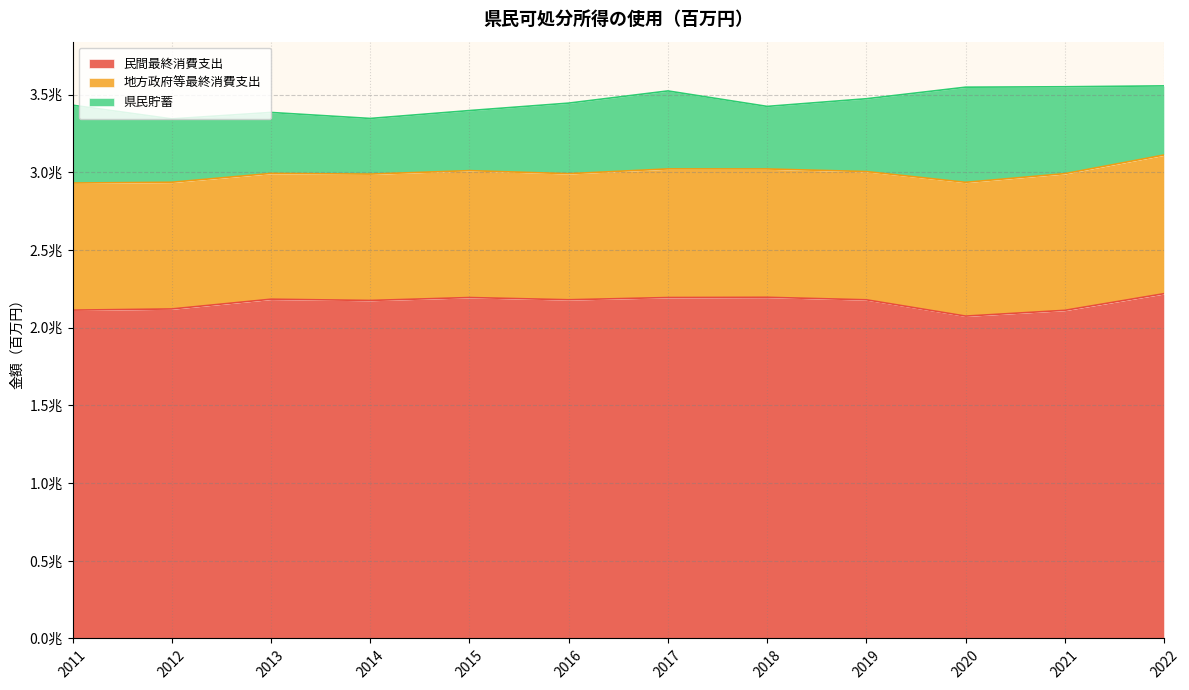

What is the difference between the highest and lowest values at 2017?

1692130